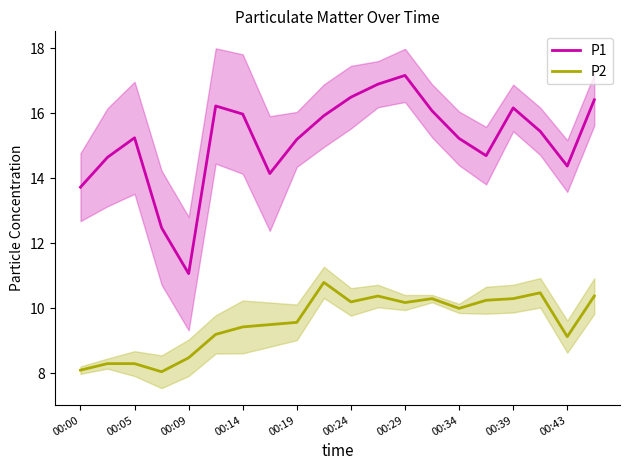

What are all the series names shown in the legend?

P1, P2